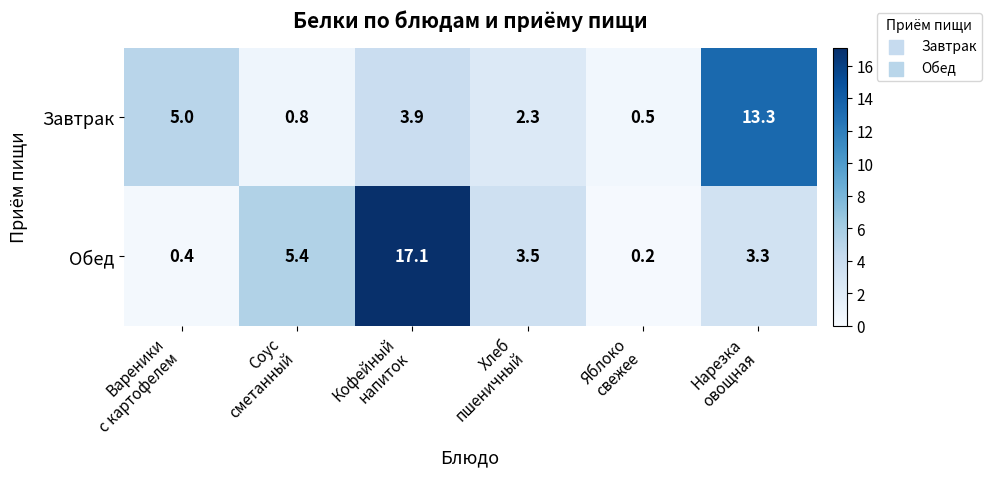

Which series has the widest spread of values?

Обед